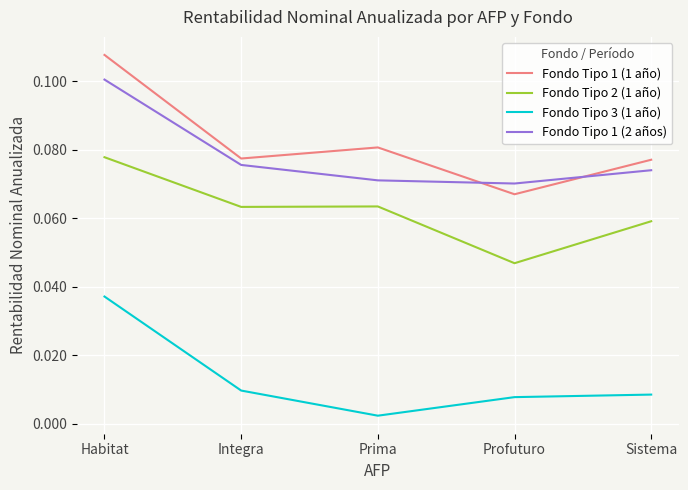

Is it true that Fondo Tipo 1 (2 años) equals 0.0 at Sistema?

False